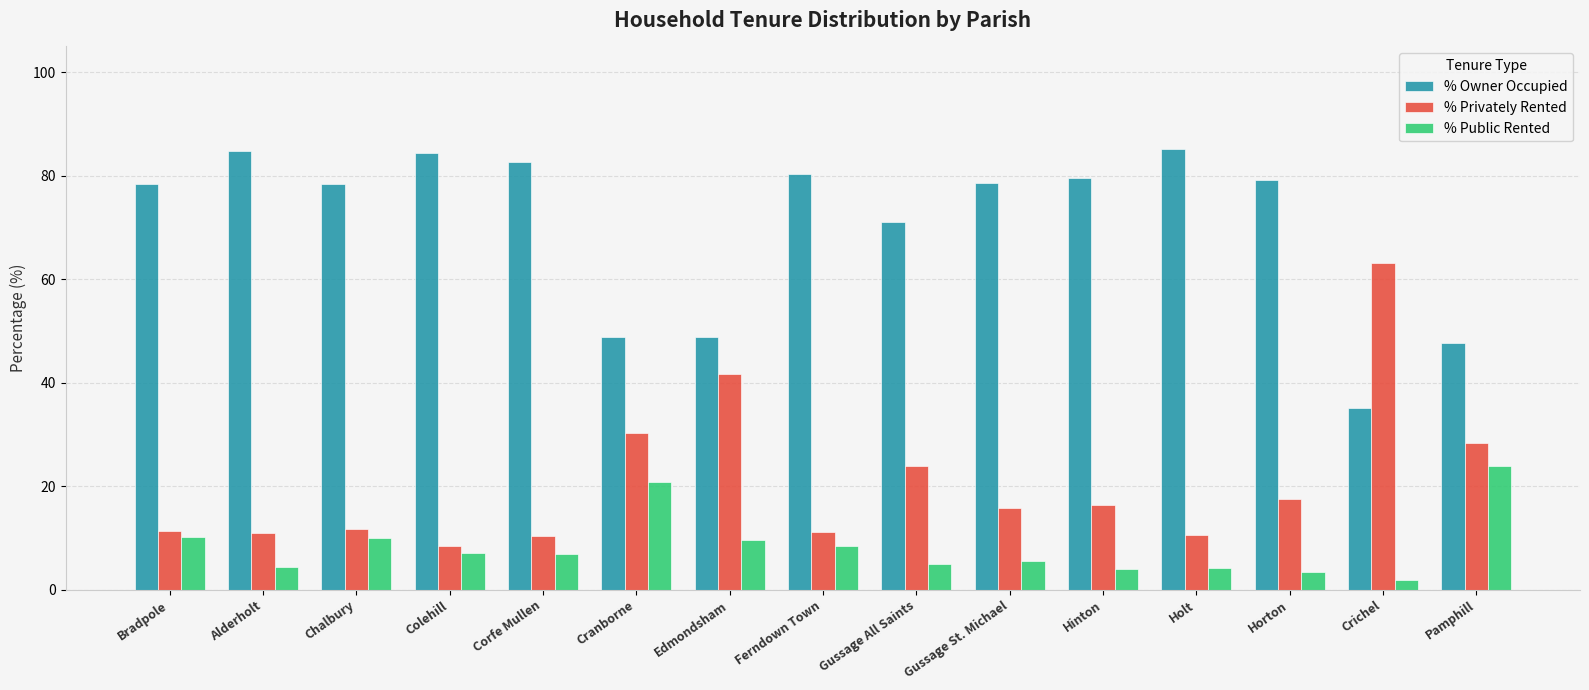

What is the total value across all series at Horton?

100.0